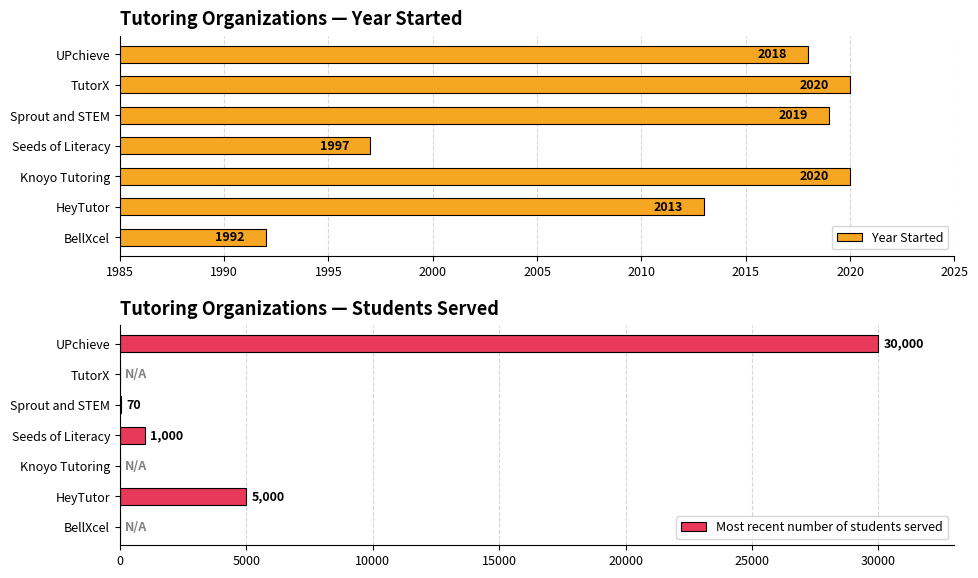

Is it true that Most recent number of students served equals 5000 at HeyTutor?

True